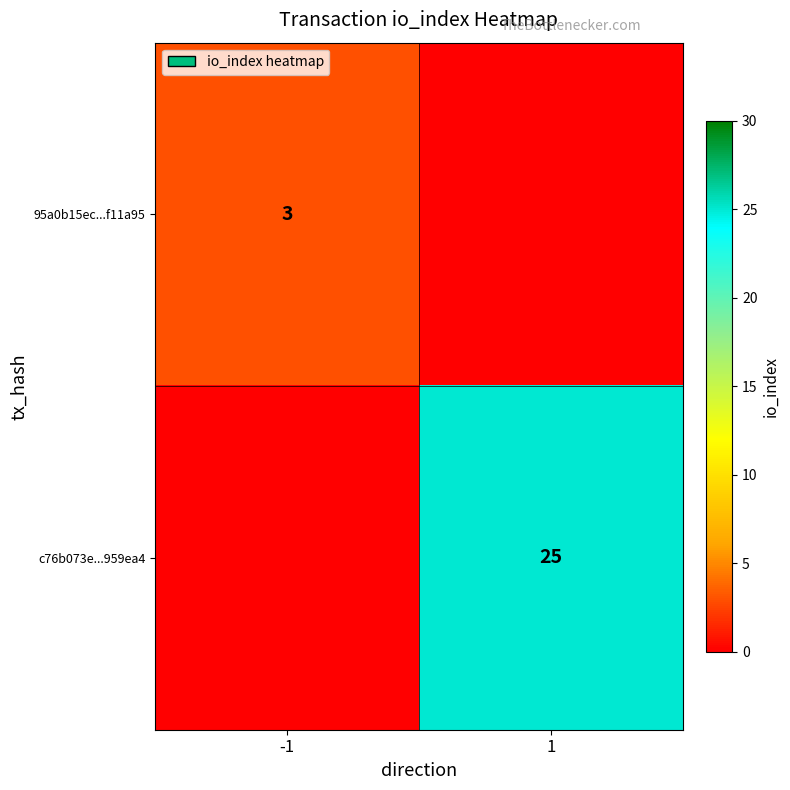

Is it true that 95a0b15ec...f11a95 equals 3 at -1?

True